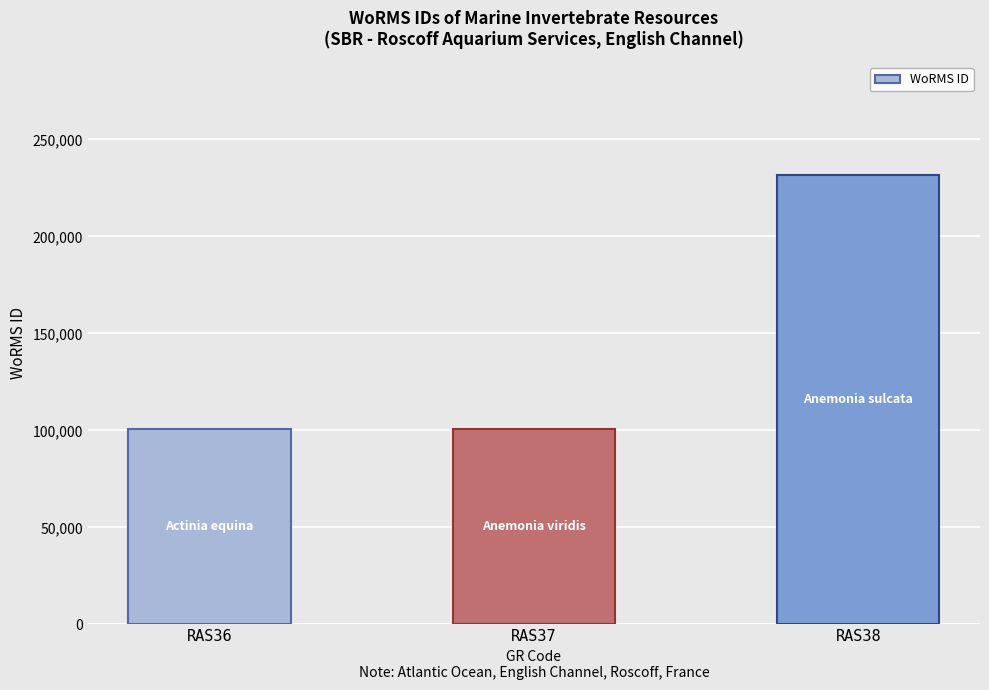

What is the greatest value displayed?

231858